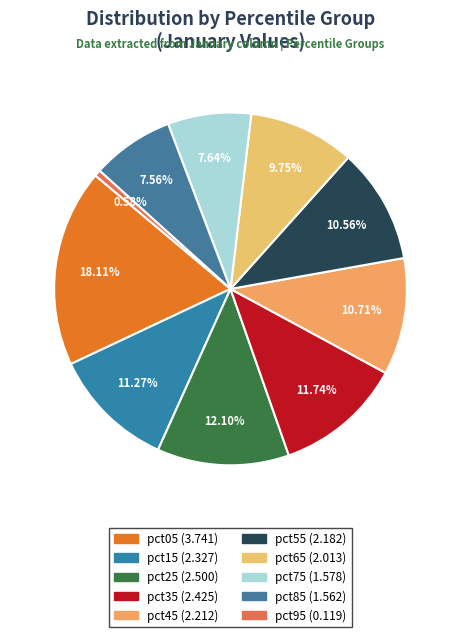

How many segments does this pie chart have?

10